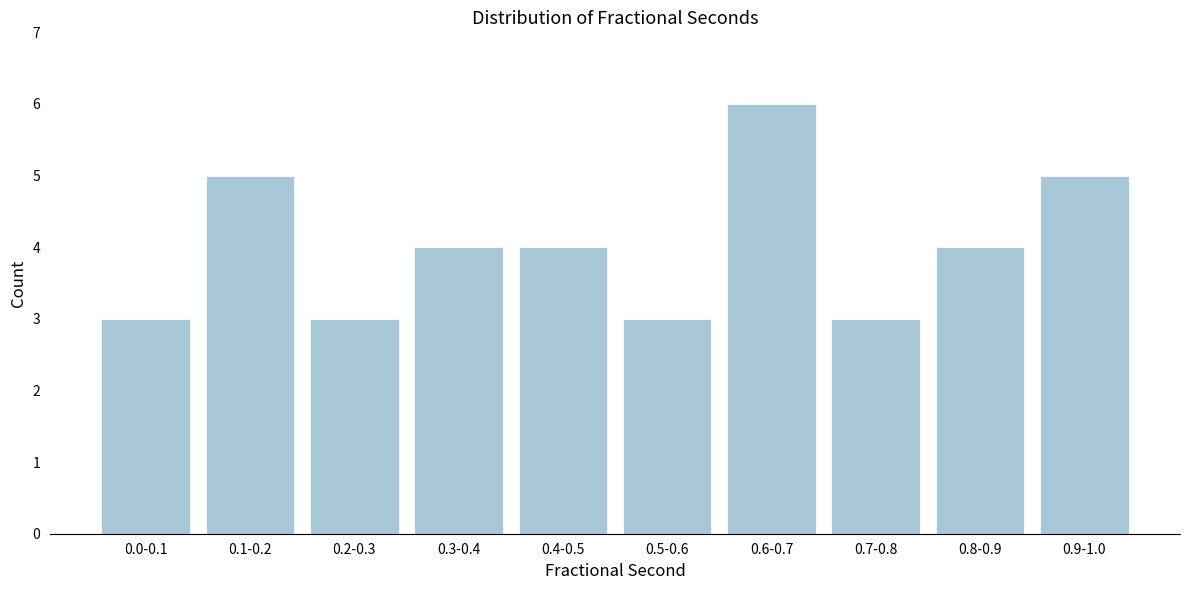

Reading left to right, transcribe all the data shown in this chart.

3	5	3	4	4	3	6	3	4	5